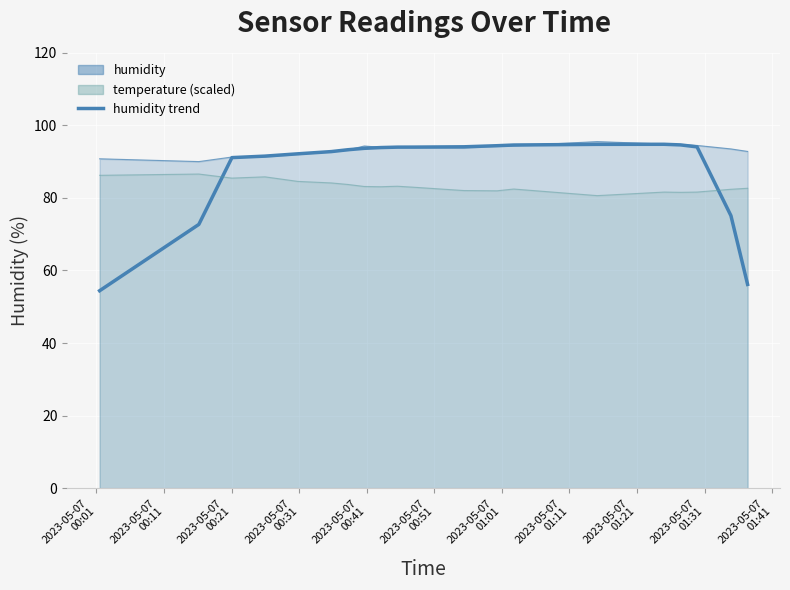

Is it true that the value at 12 is 129.7?

False